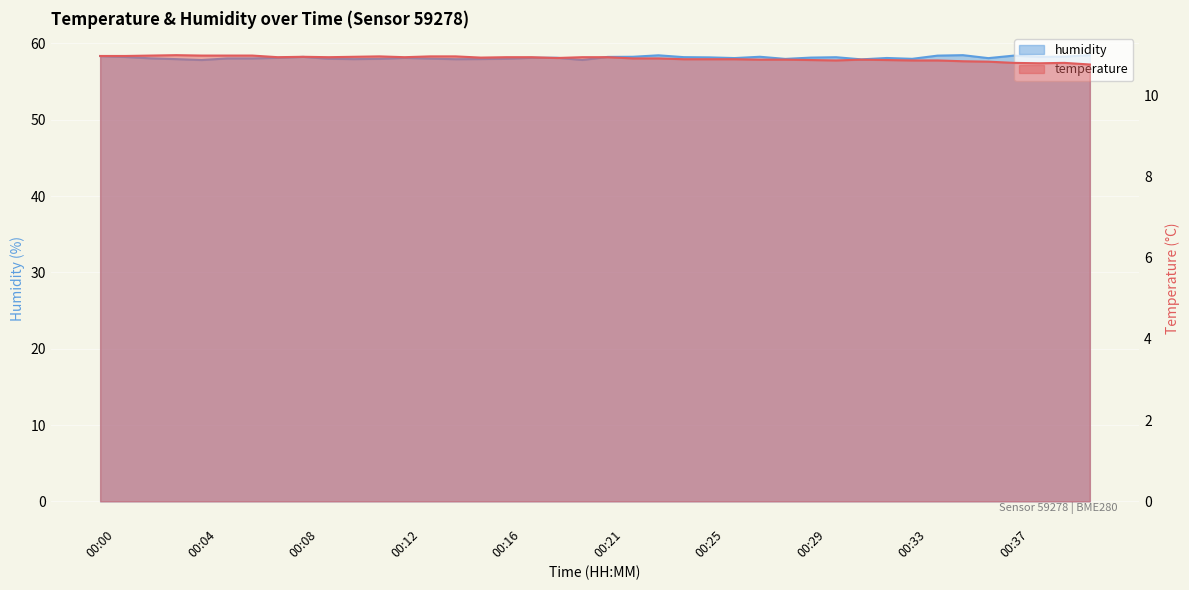

Rank the series by their average value, from highest to lowest.

humidity, temperature